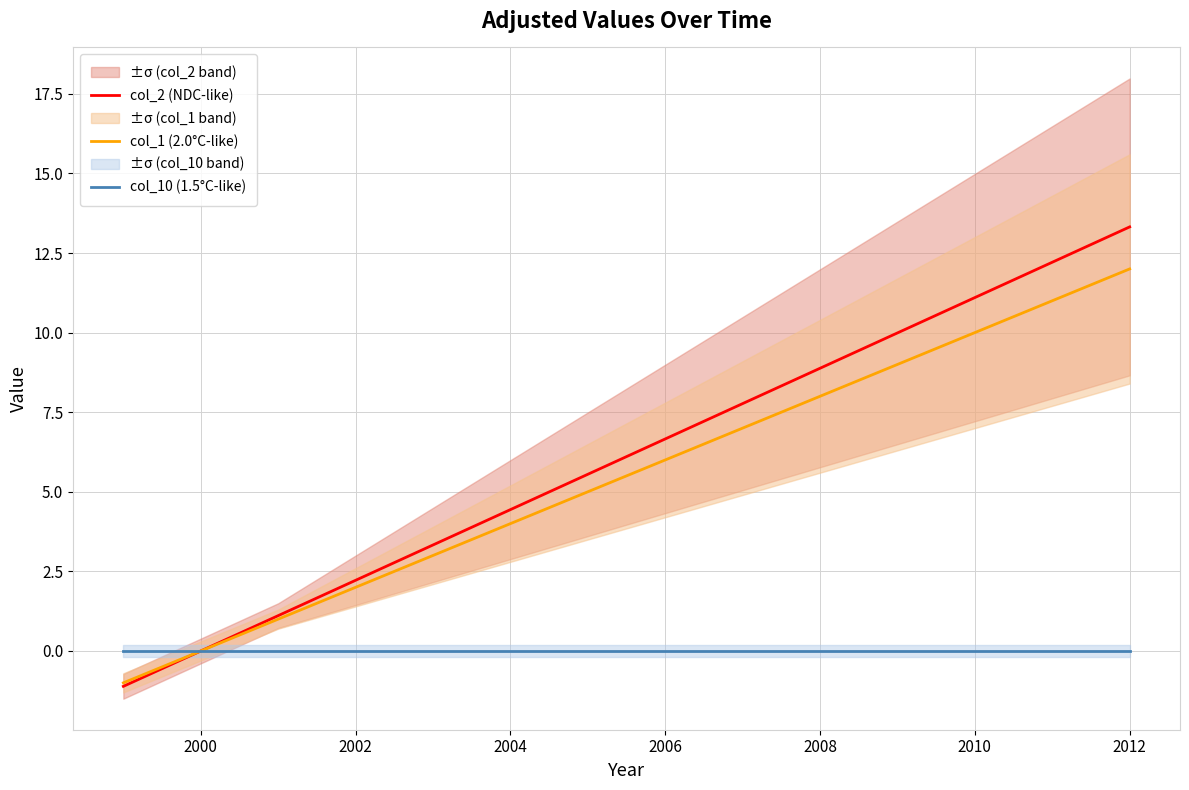

How many times do col_2 (NDC-like) and col_10 (1.5°C-like) cross each other?

1